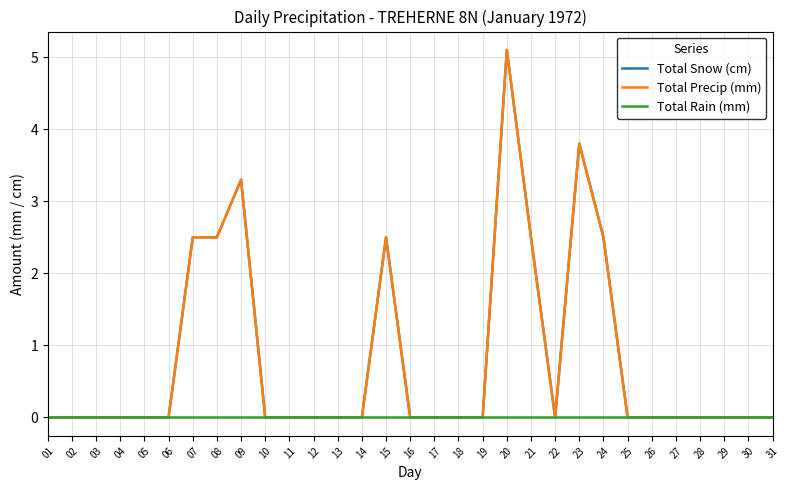

Is the value of Total Rain (mm) at 14 greater than the value of Total Precip (mm) at 16?

No